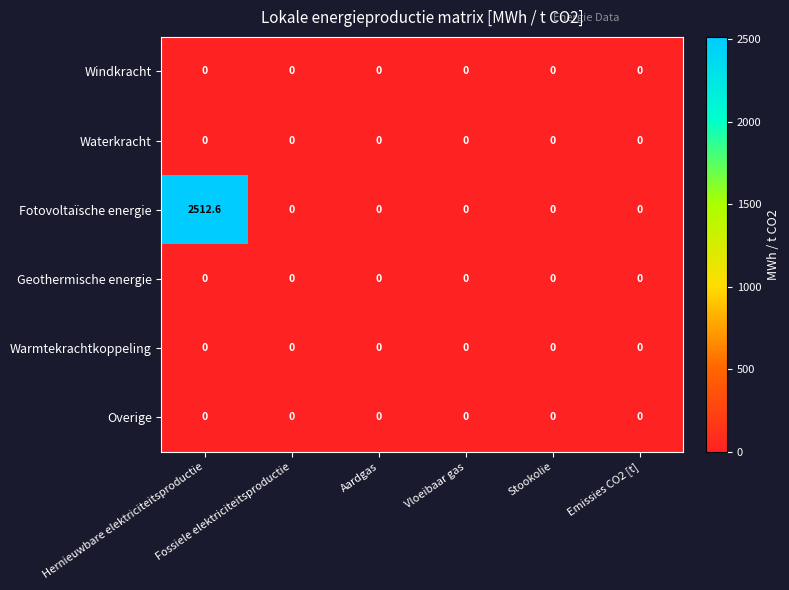

Which series has the largest total across all categories?

Fotovoltaïsche energie